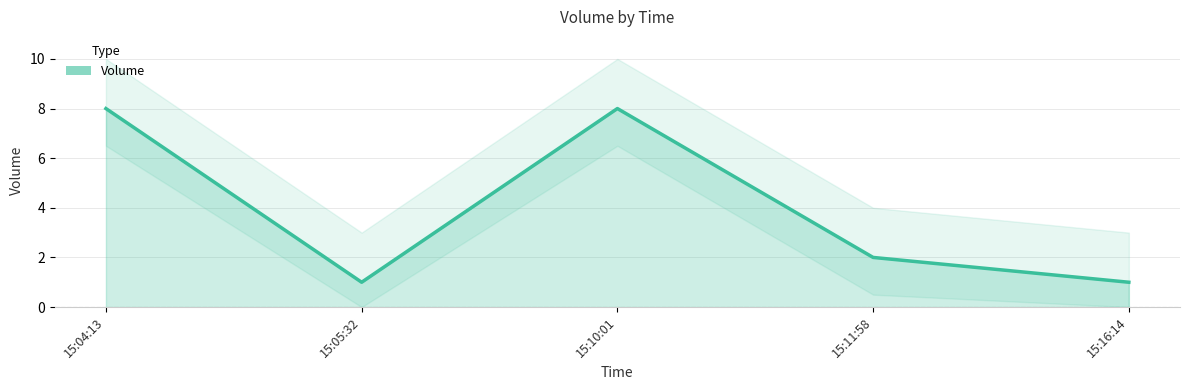

What is the difference between the maximum and minimum values?

7